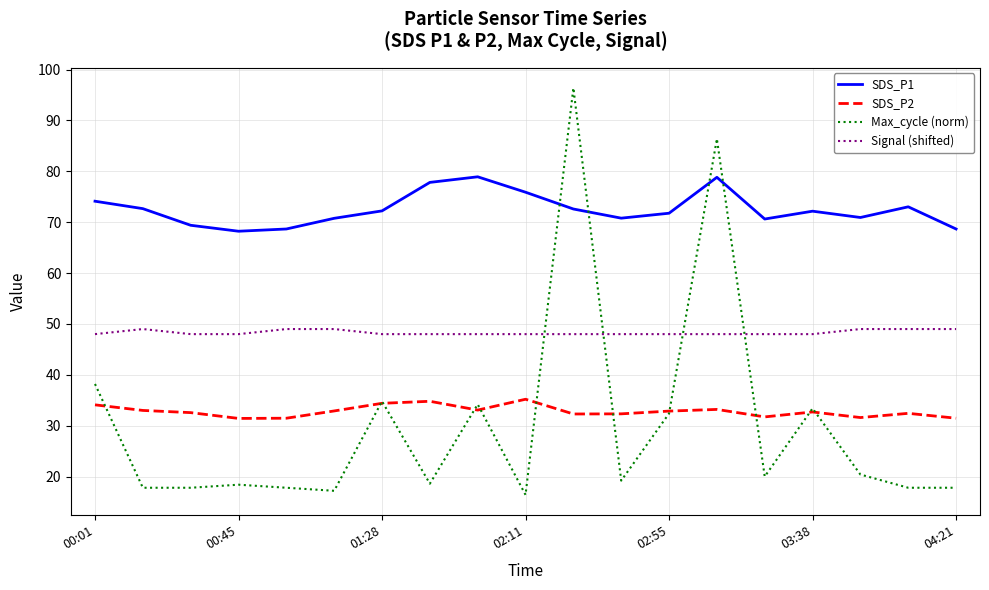

What is the average value of the SDS_P1 series?

72.5